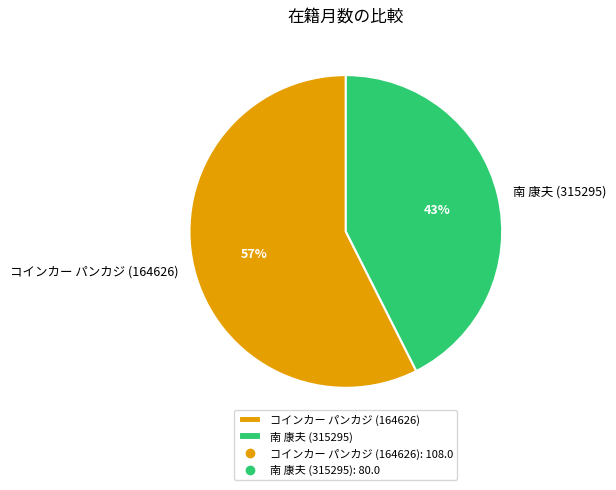

True or false: 南 康夫 (315295) accounts for 37% of the total.

False